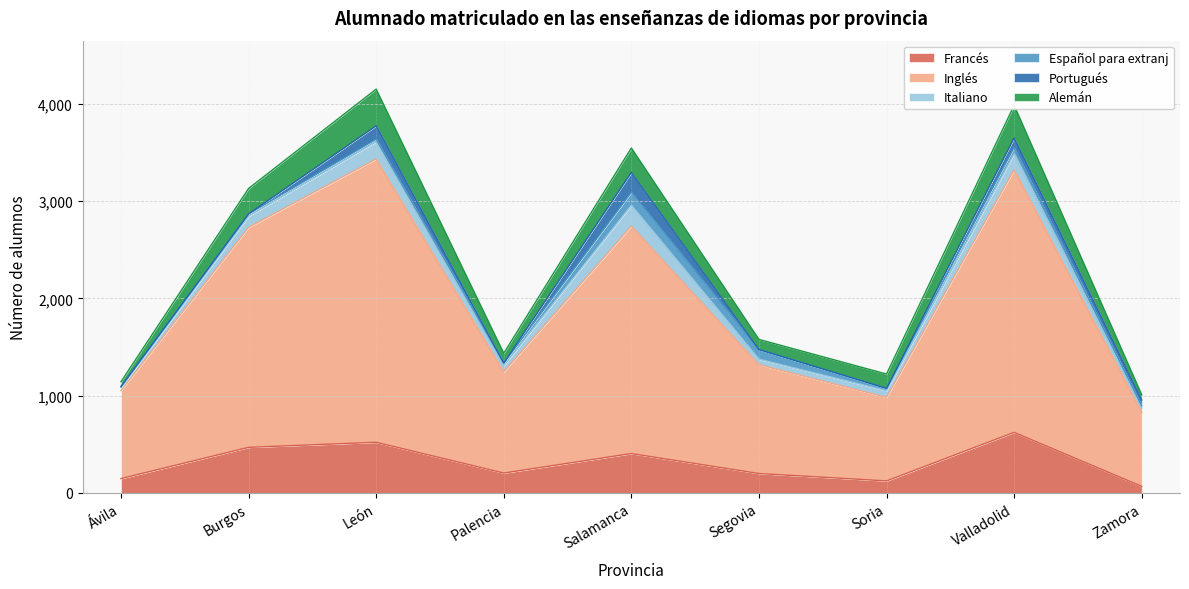

What position from the right is Segovia?

4